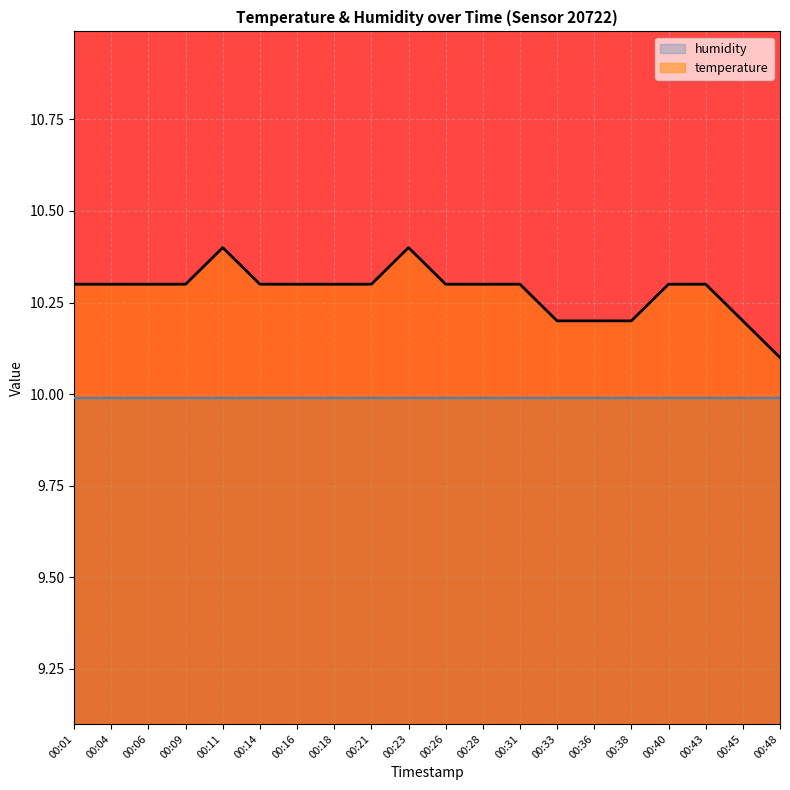

List the labels in order of value, largest first.

00:11, 00:23, 00:01, 00:04, 00:06, 00:09, 00:14, 00:16, 00:18, 00:21, 00:26, 00:28, 00:31, 00:40, 00:43, 00:33, 00:36, 00:38, 00:45, 00:48